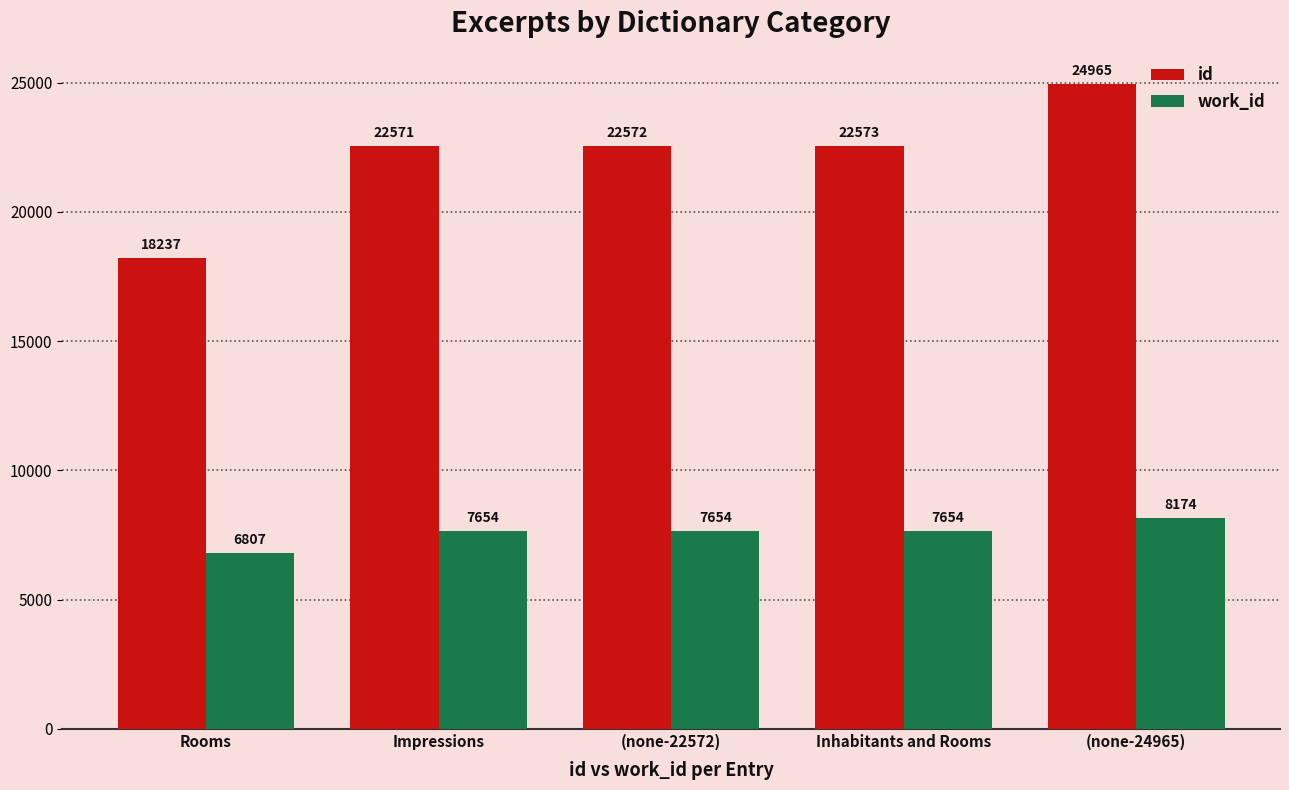

How many values in the work_id series are below 7654?

1